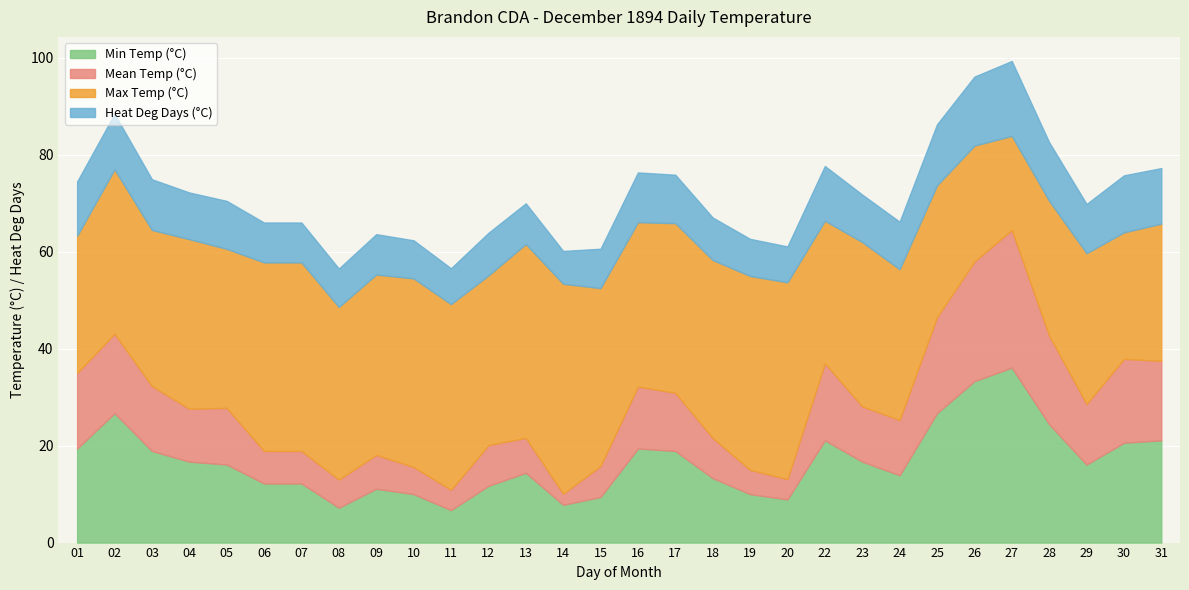

What is the maximum value for Min Temp (°C)?

36.1